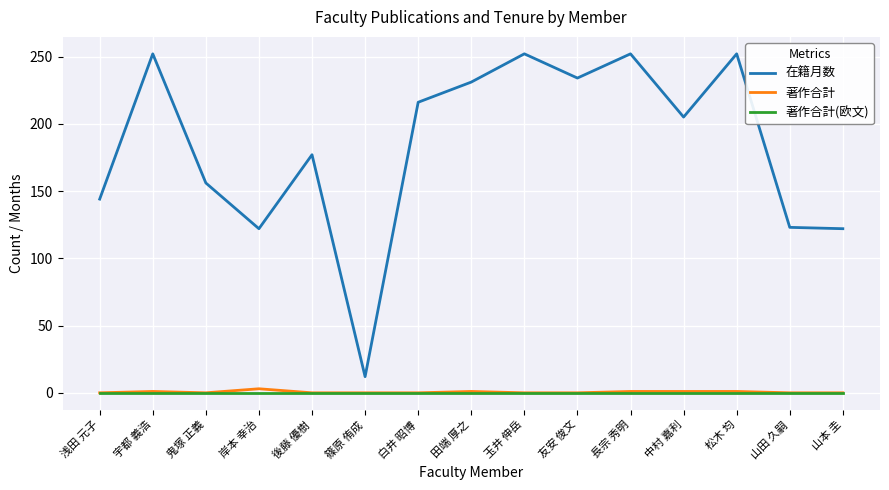

True or false: 著作合計 and 在籍月数 intersect in this chart.

False